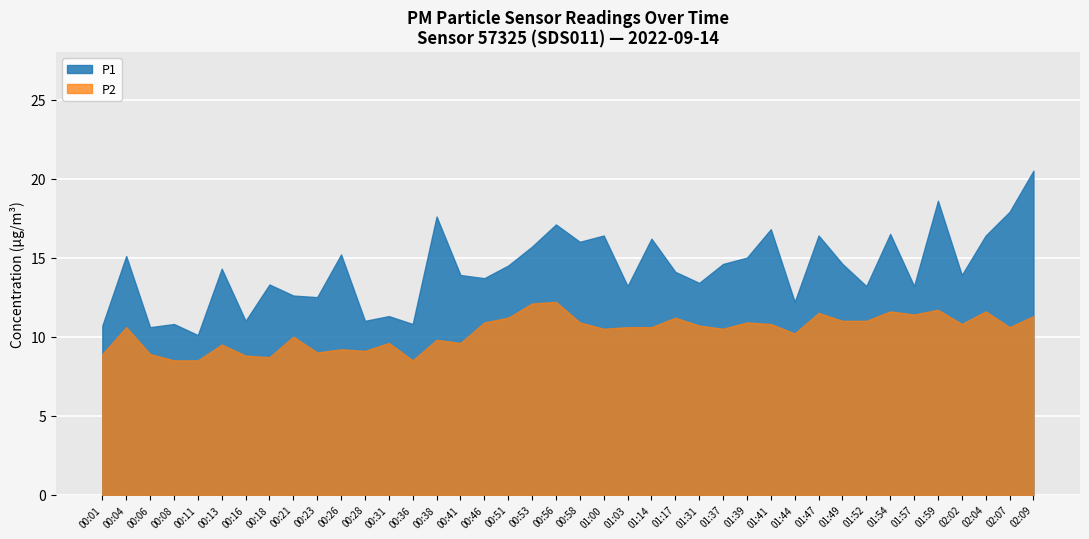

At which category does the chart reach its peak across all series?

02:09